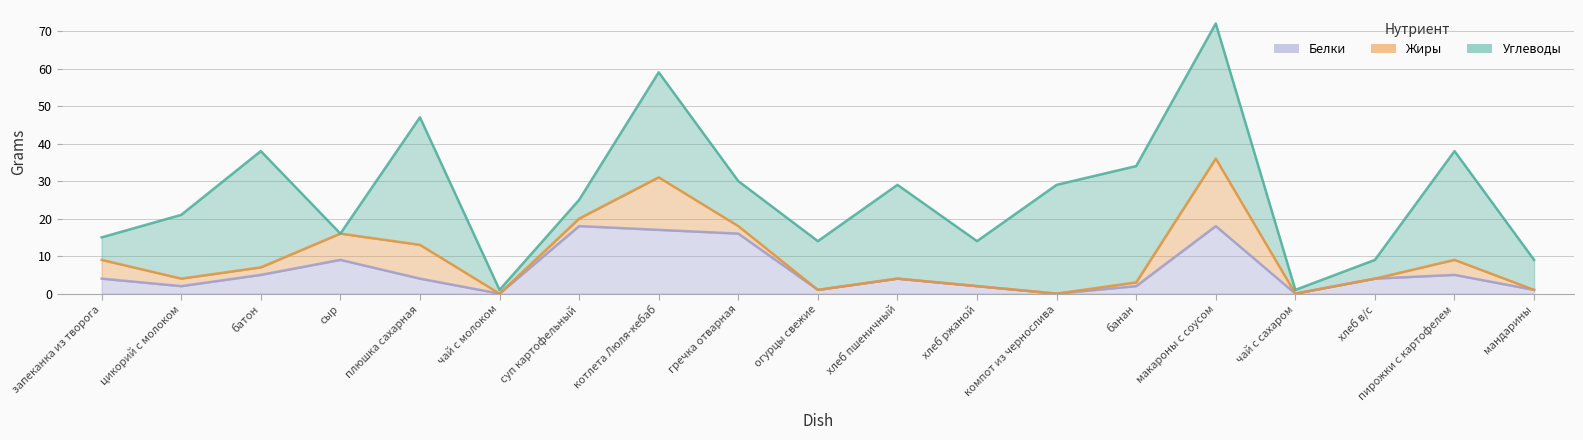

Which series has the largest range (max minus min)?

Углеводы